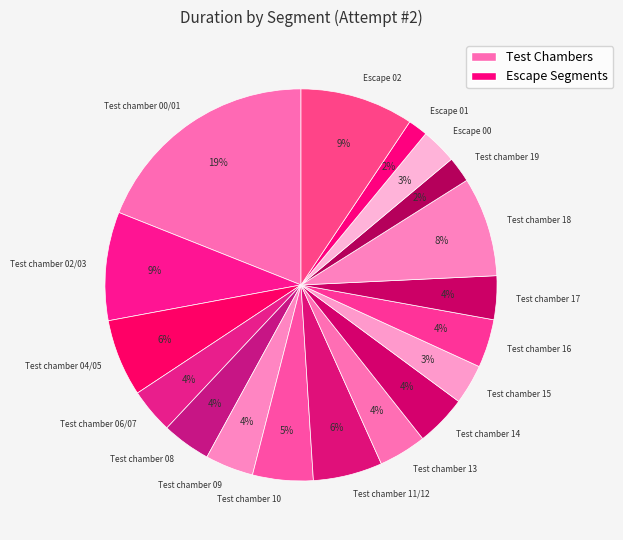

Is it true that Test chamber 15 is 17% of the pie?

False